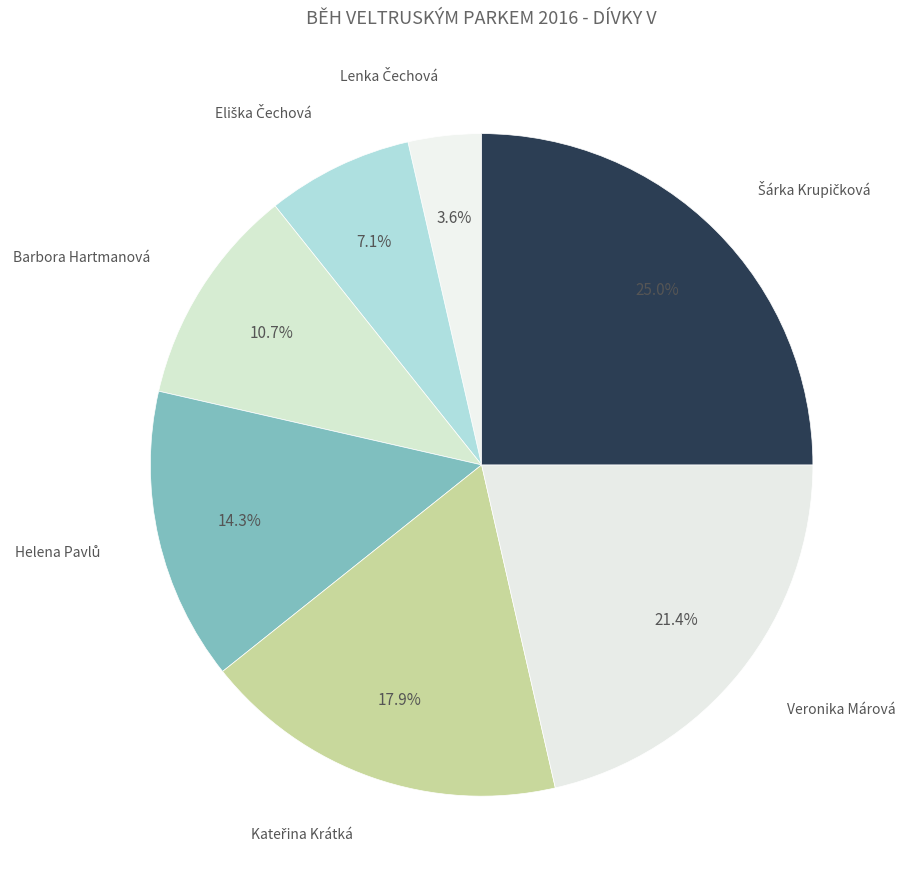

How many slices are in this pie chart?

7